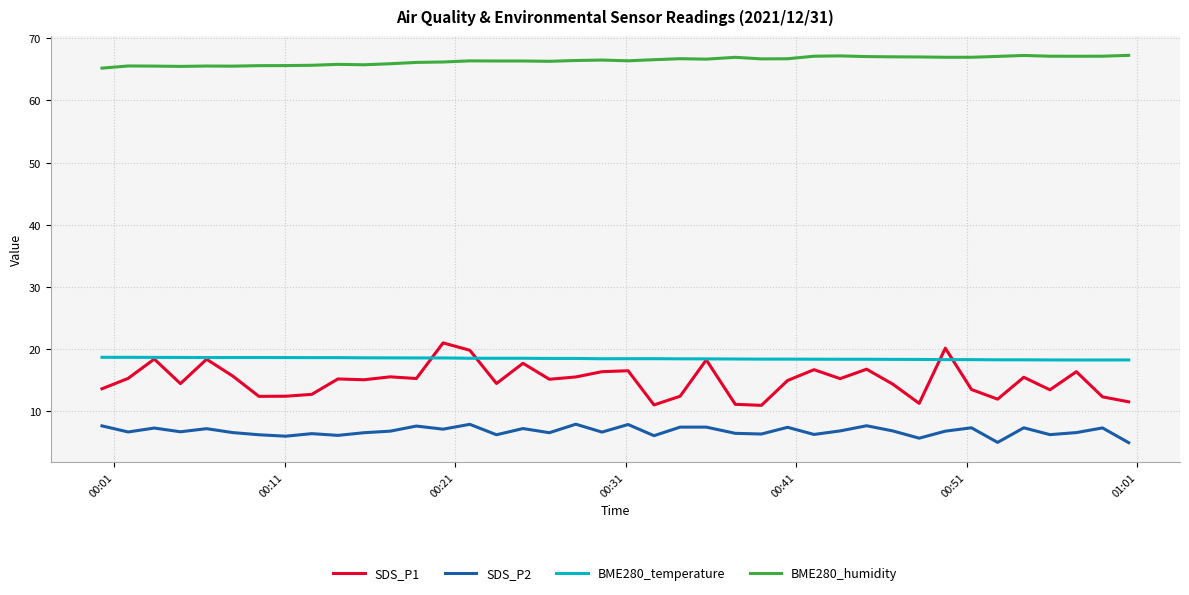

Which series has the widest spread of values?

SDS_P1